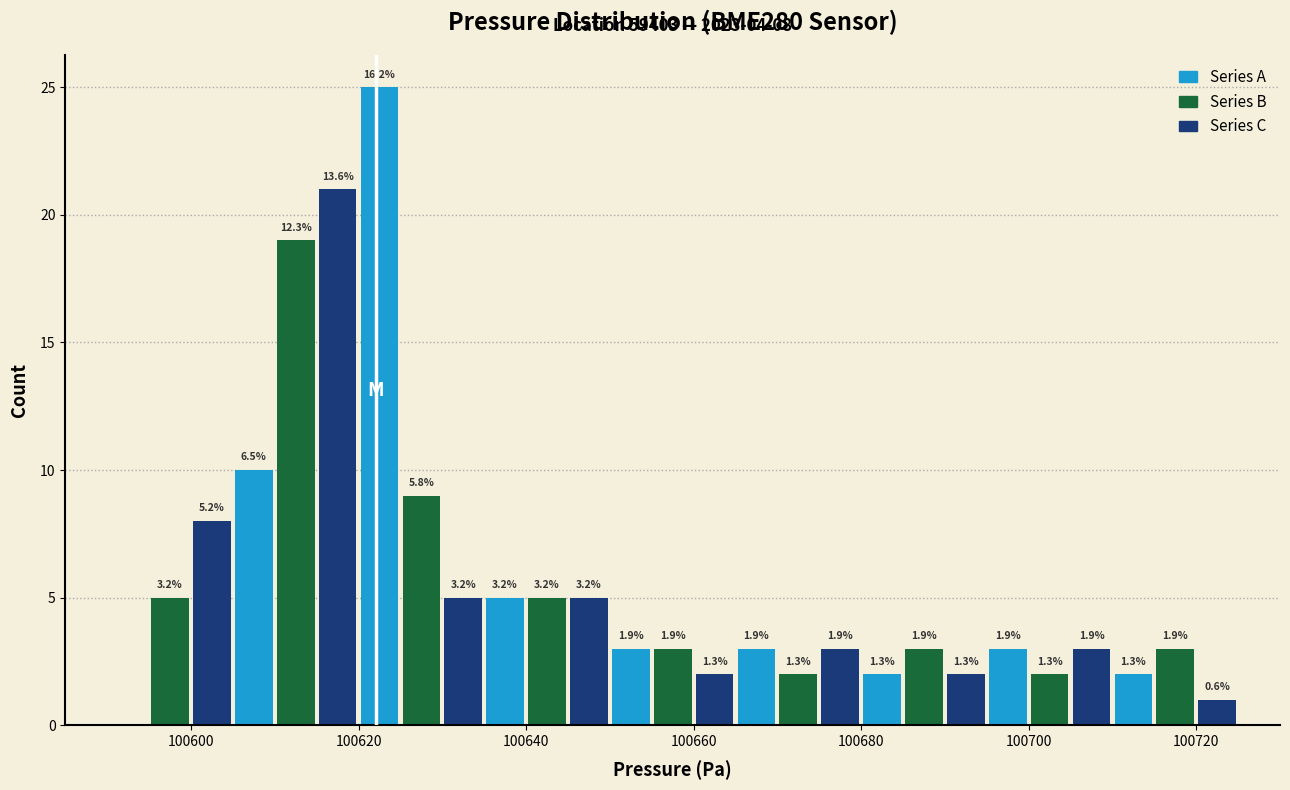

Around what value on the x-axis is the tallest bar? Give the approximate position of its centre, as read against the axis.

100622